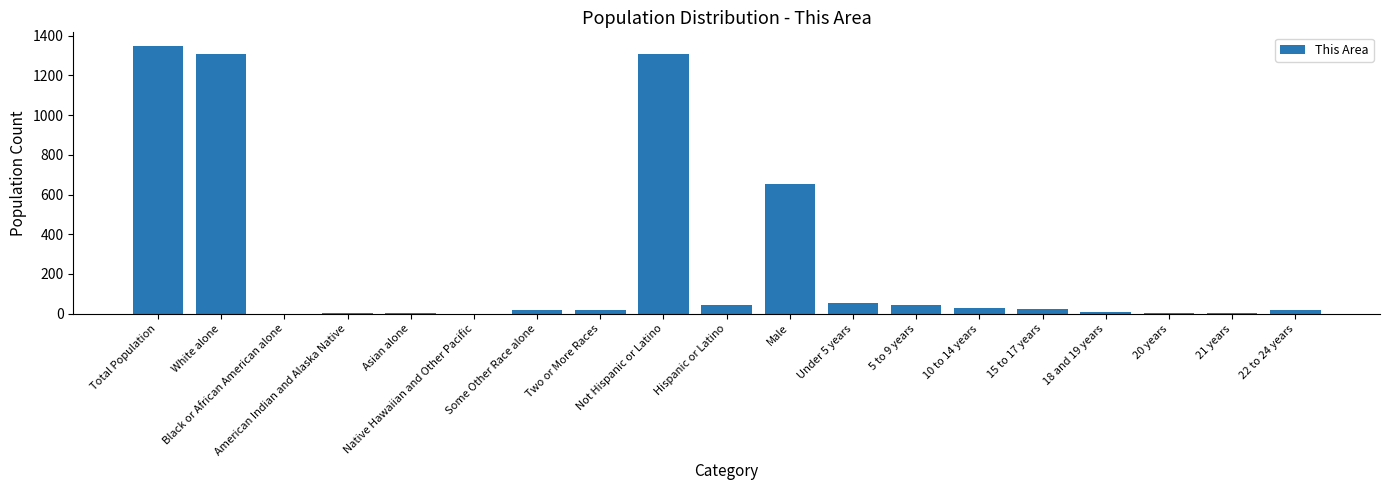

How many categories are shown in the chart?

19